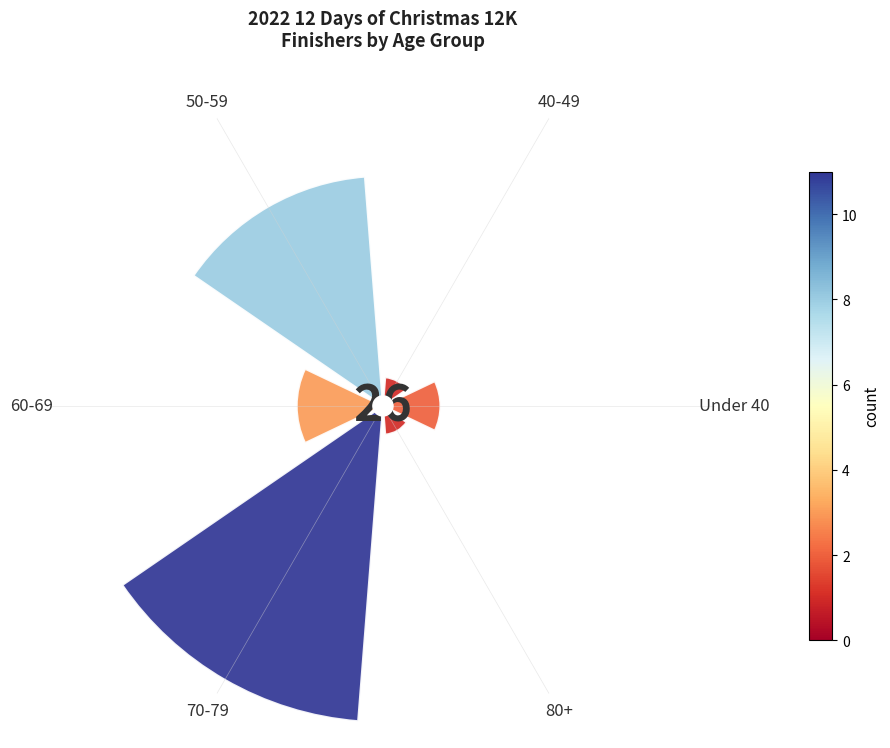

Are the bars horizontal?

No